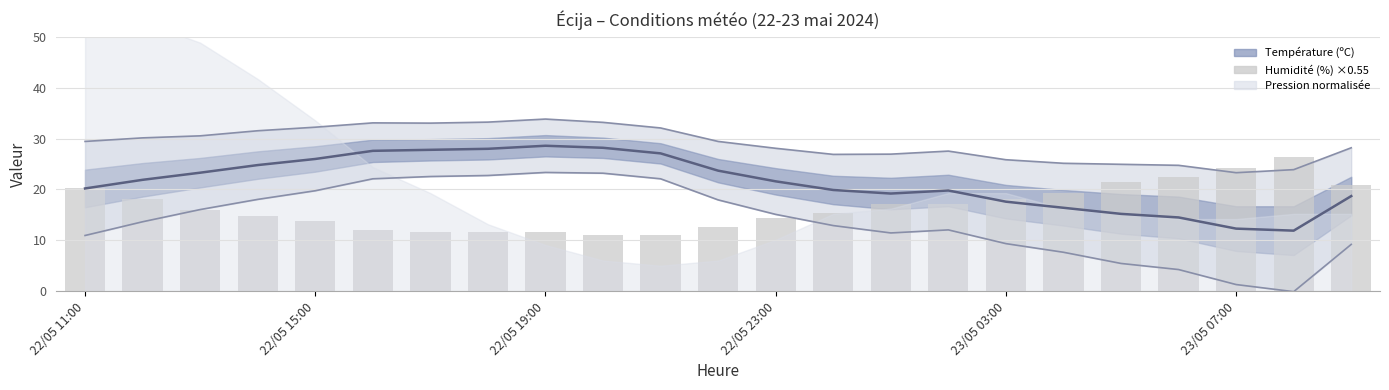

Read the value at 17.

19.2